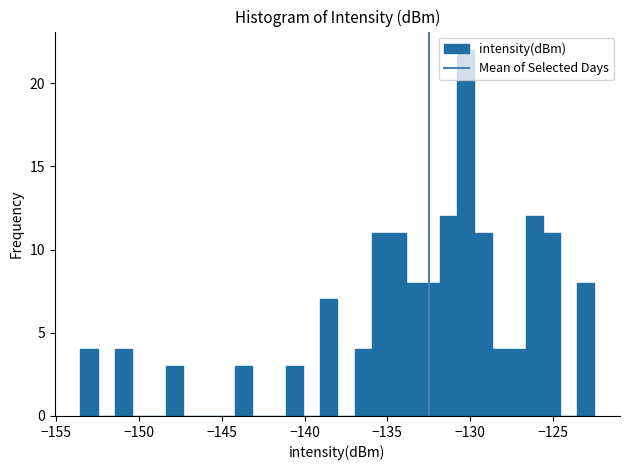

Around what value on the x-axis is the tallest bar? Give the approximate position of its centre, as read against the axis.

-130.5